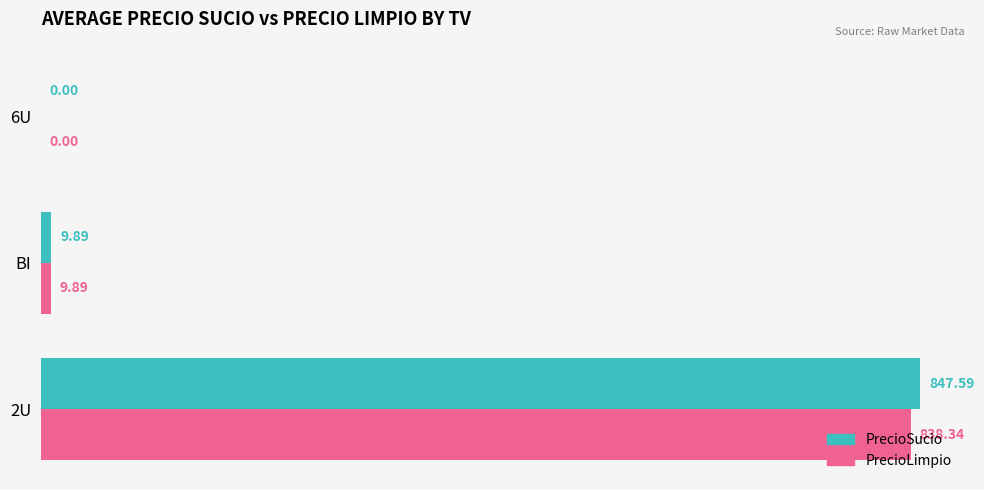

Where is PrecioSucio nearest to the value 423?

BI